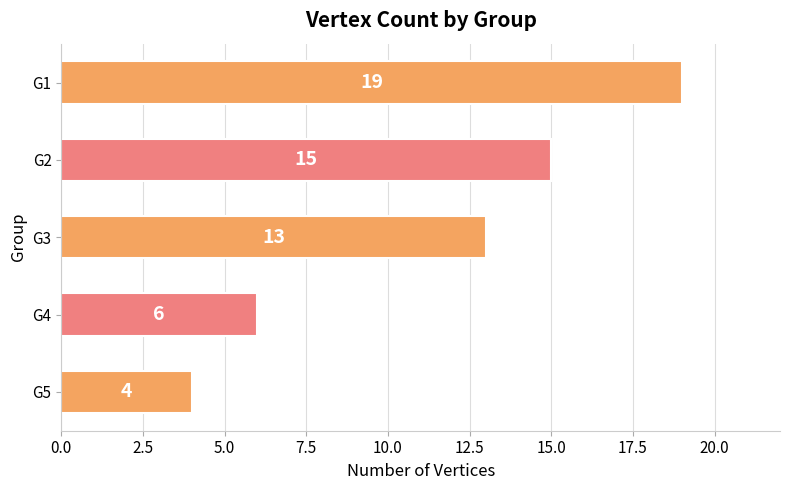

List the labels in order of value, smallest first.

G5, G4, G3, G2, G1